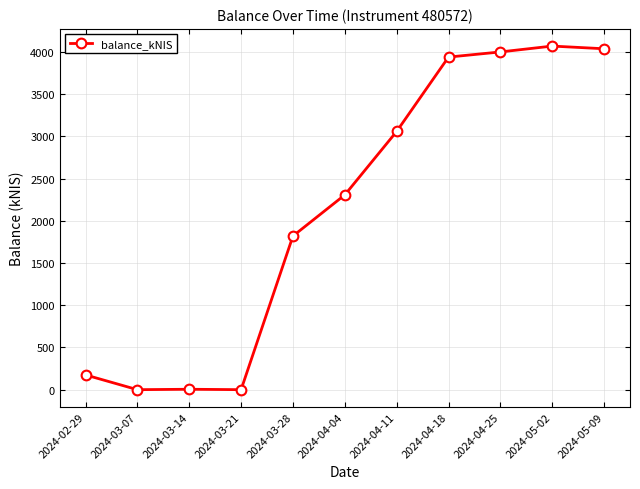

What is the difference between the values at 2024-04-18 and 2024-04-11?

880.8